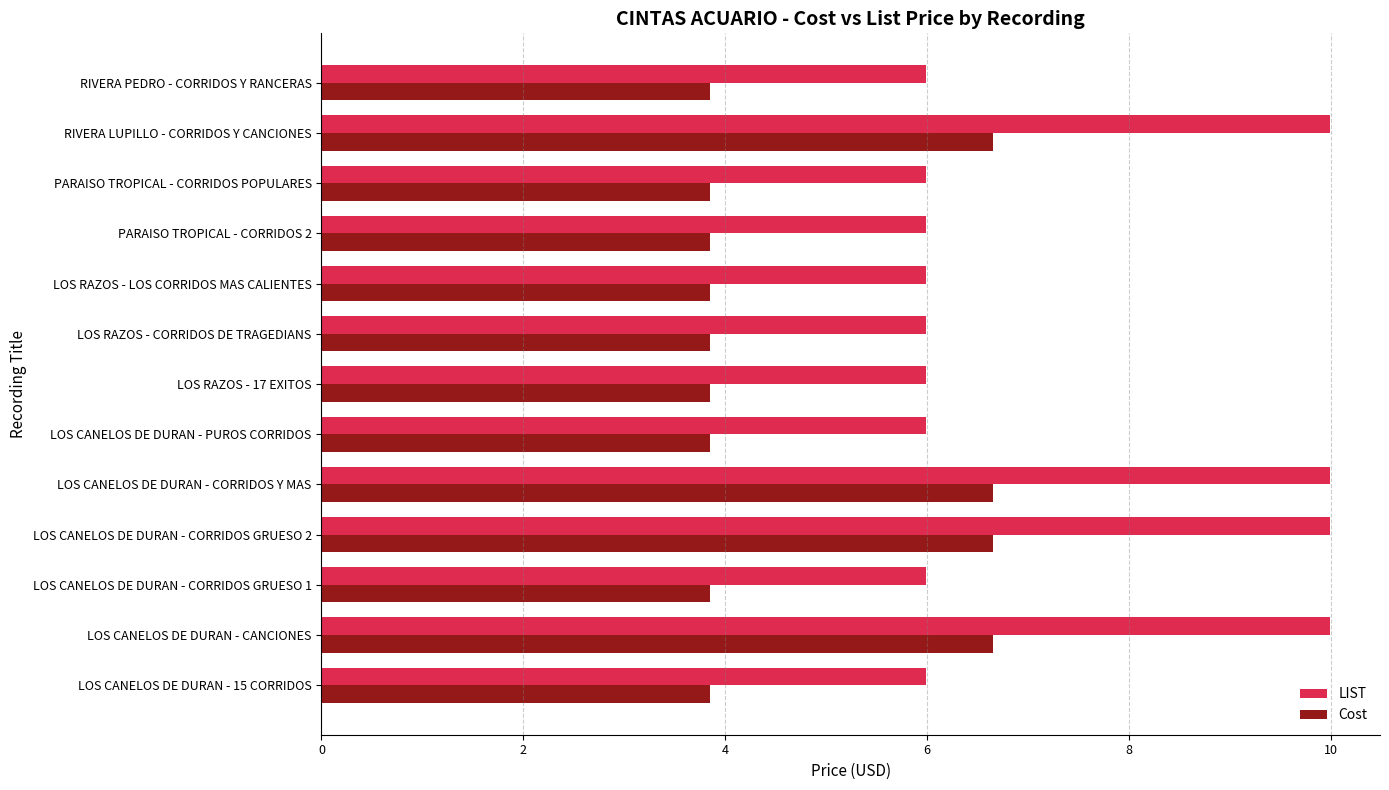

How many LIST values are between 5 and 9?

9